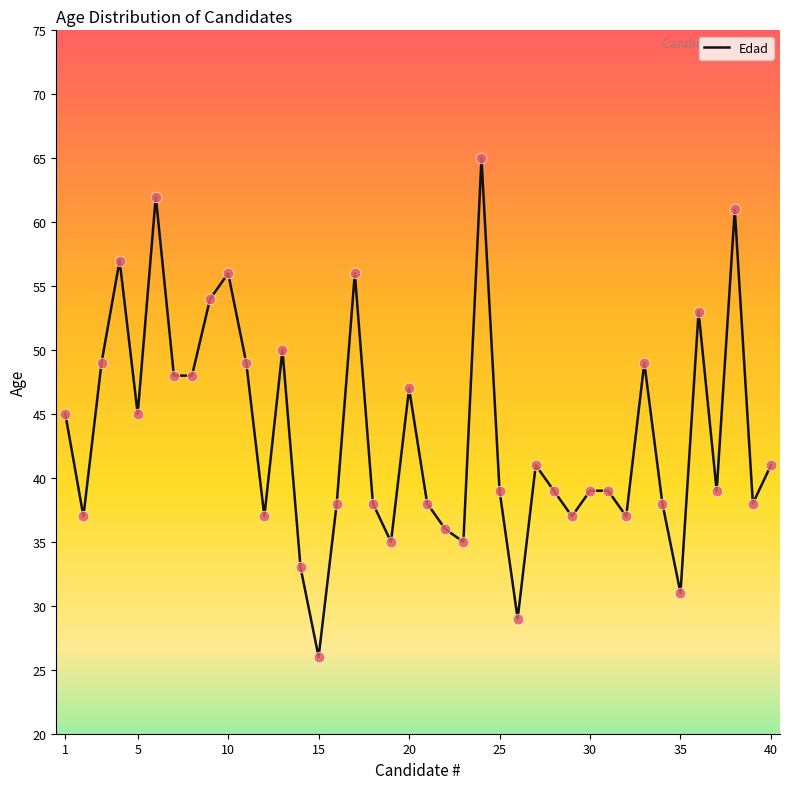

What is the greatest value displayed?

65